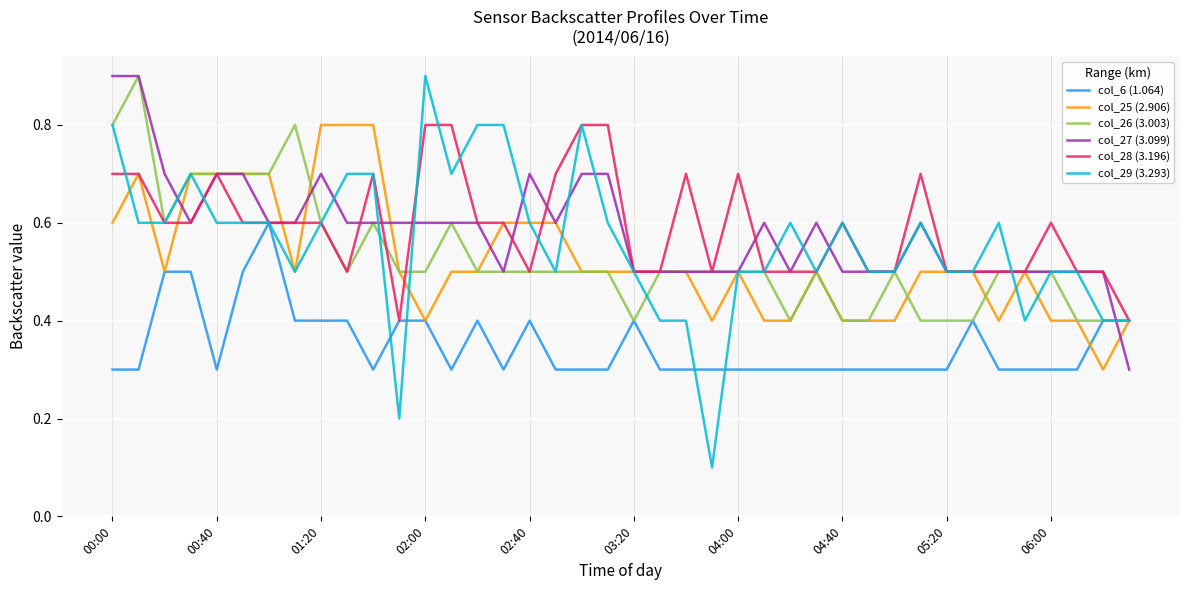

What is the difference between the maximum and minimum values in the col_27 (3.099) series?

0.6